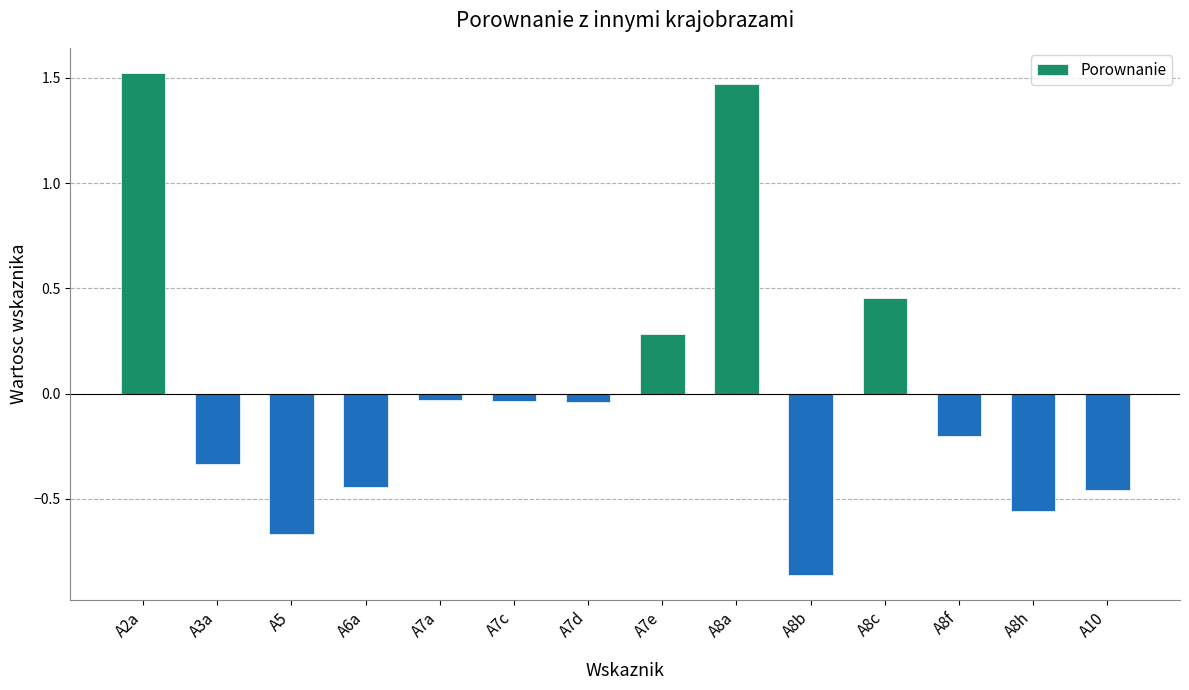

What is the label of the 3rd bar from the right?

A8f